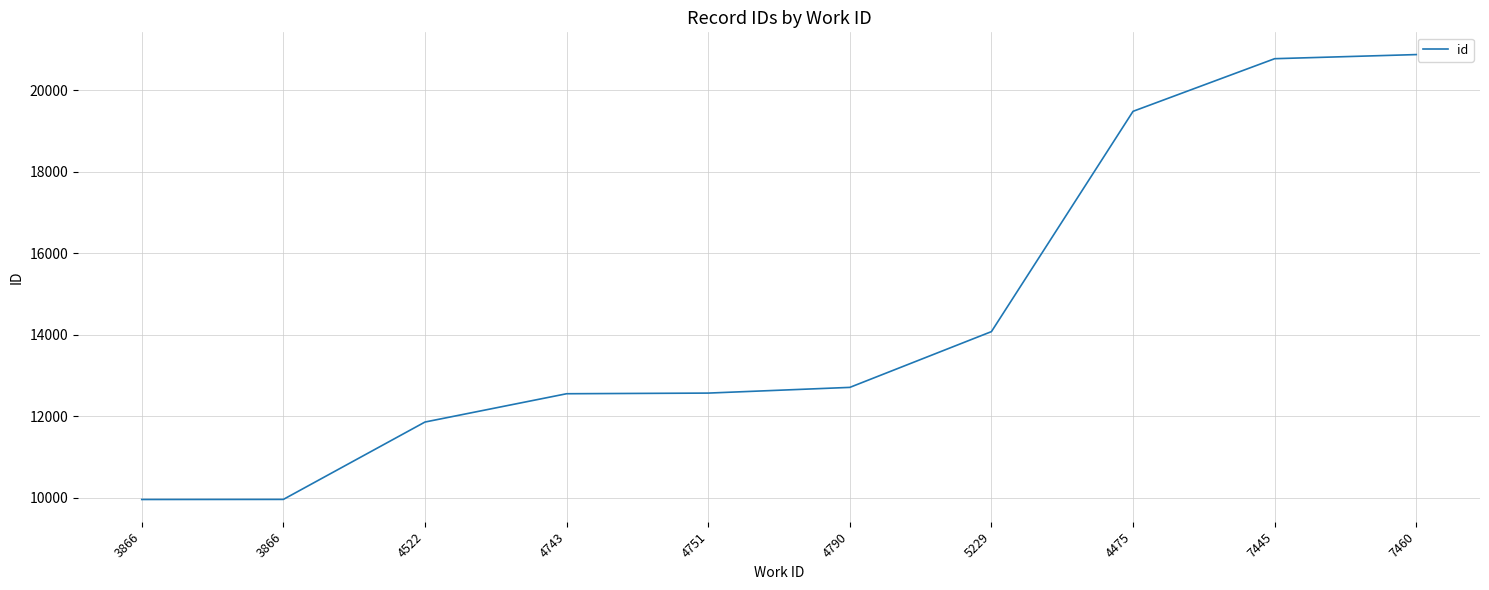

The value at 4522 is 6679. True or false?

False